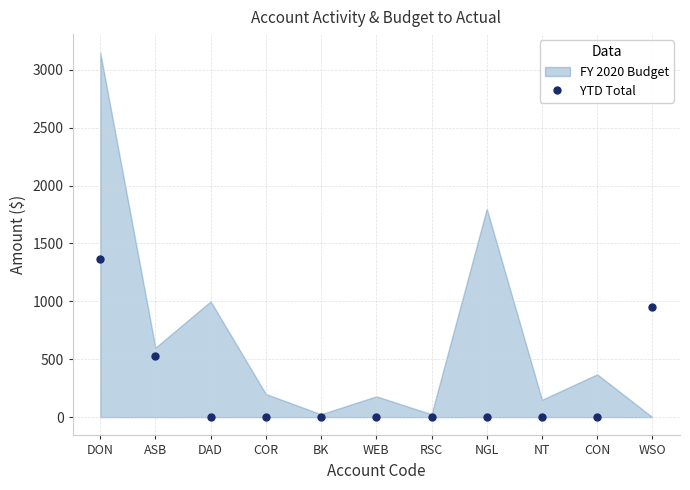

What is the greatest value displayed?

1365.0